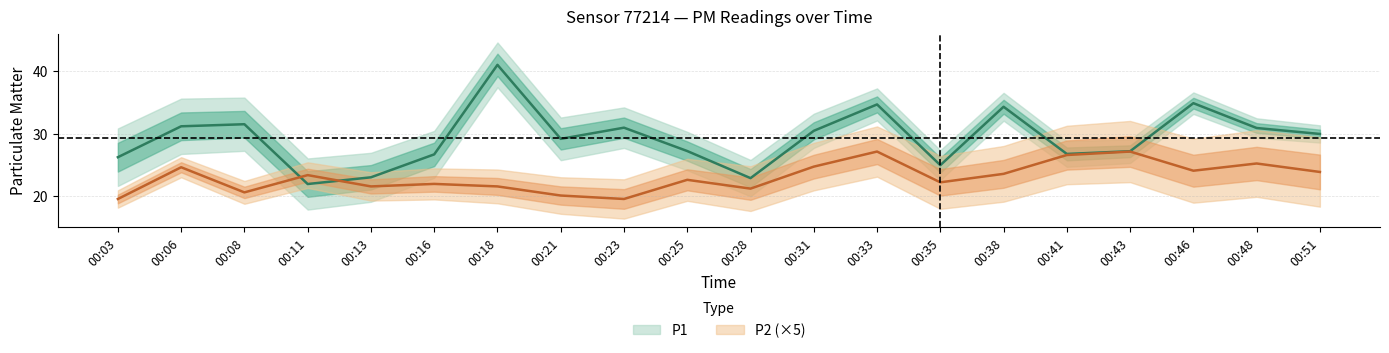

True or false: P2 has more than 2 interior local peaks.

True